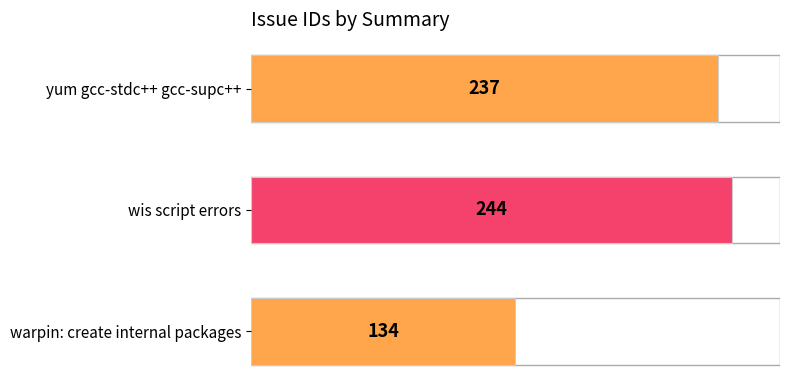

Reading bottom to top, extract all data points from this chart.

warpin: create internal packages=134	wis script errors=244	yum gcc-stdc++ gcc-supc++=237